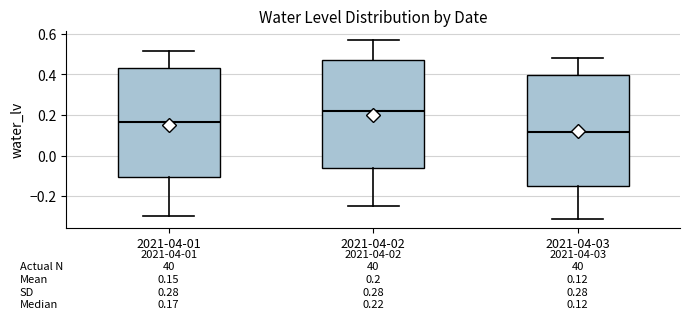

Which box has the lowest median line?

2021-04-03